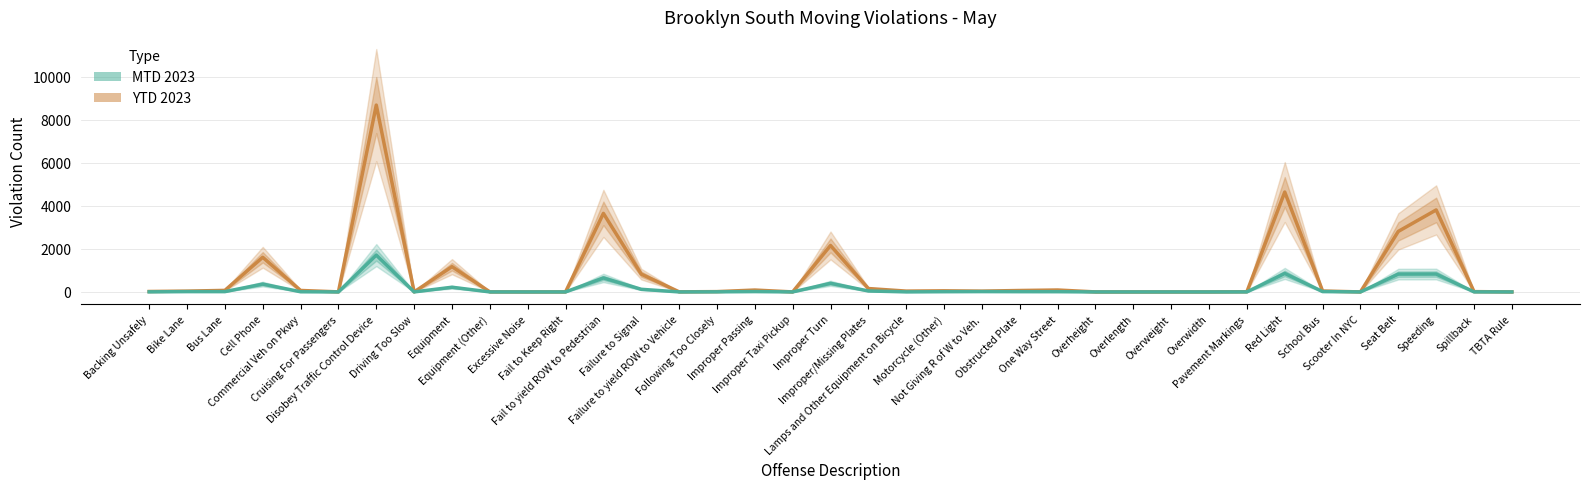

What is the sum of the MTD 2023 values at Improper Taxi Pickup and Red Light?

859